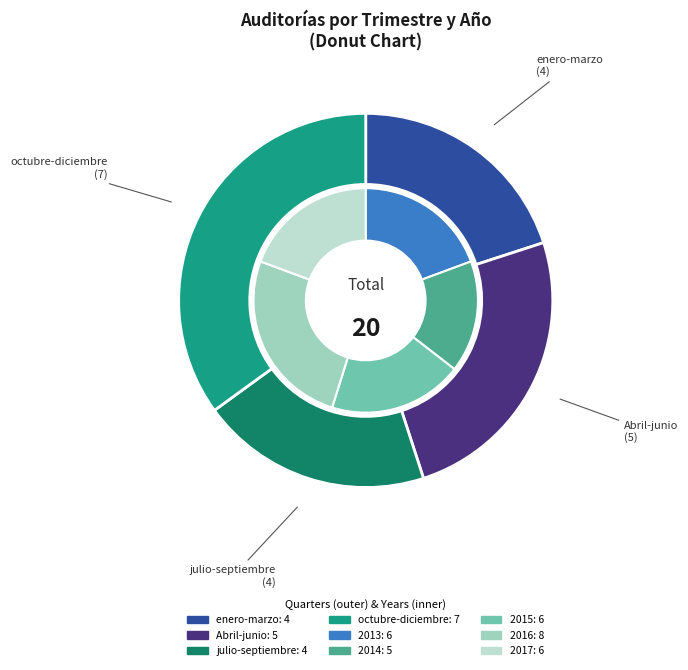

Is there a majority slice in this chart?

No